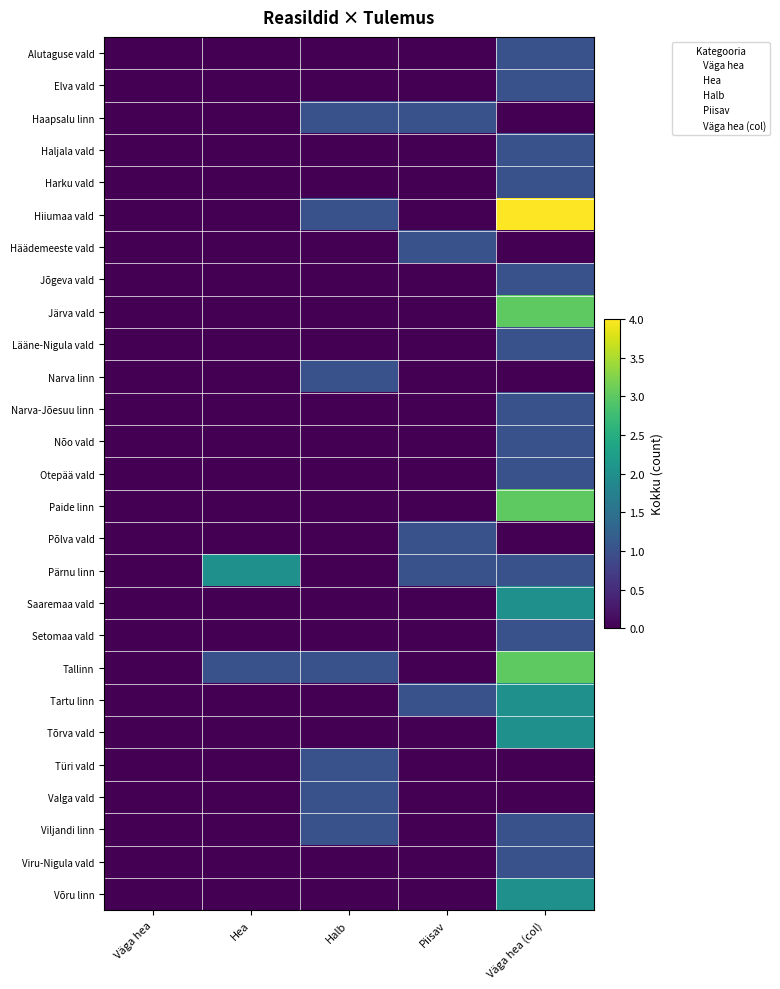

What is the maximum value for Valga vald?

1